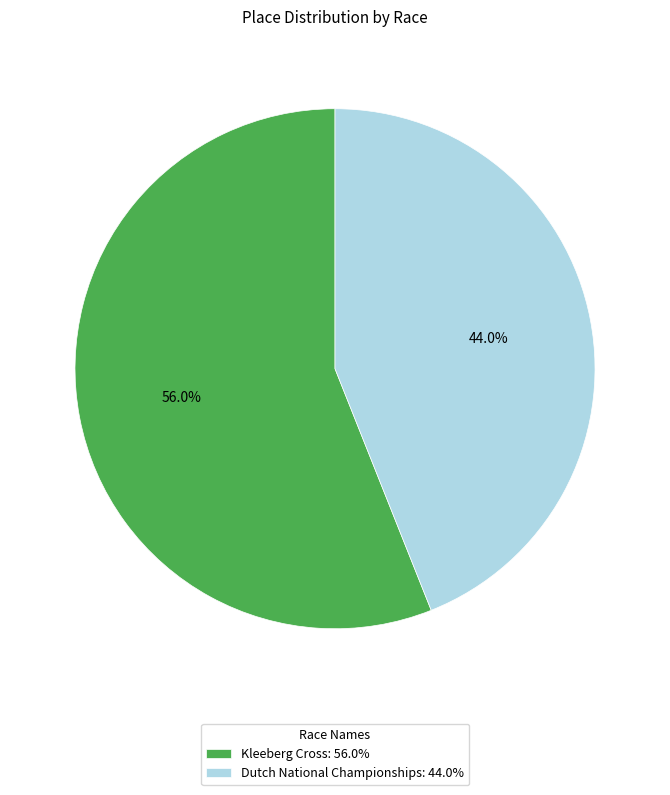

Which category accounts for the majority?

Kleeberg Cross